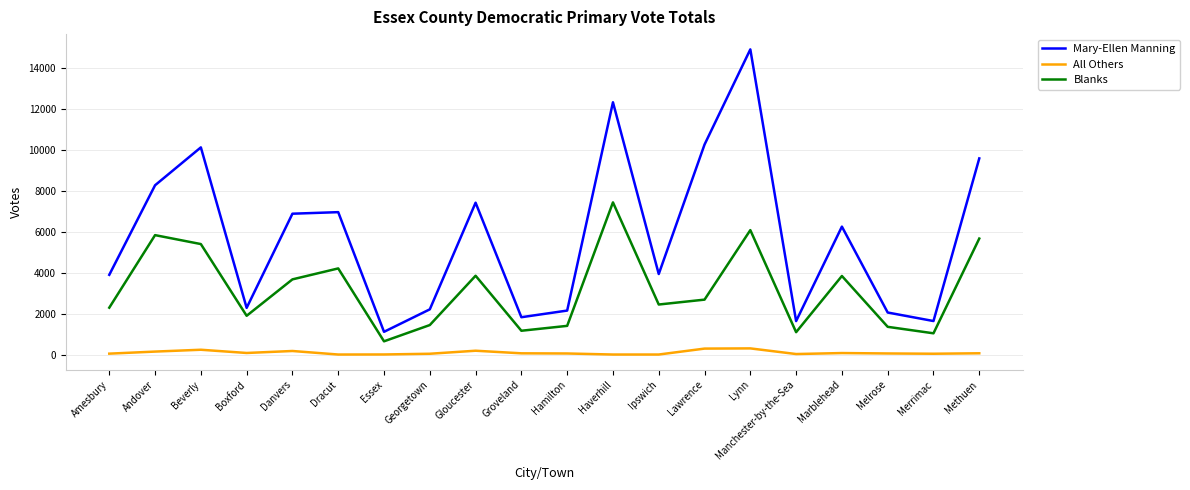

Count the number of data series in this chart.

3